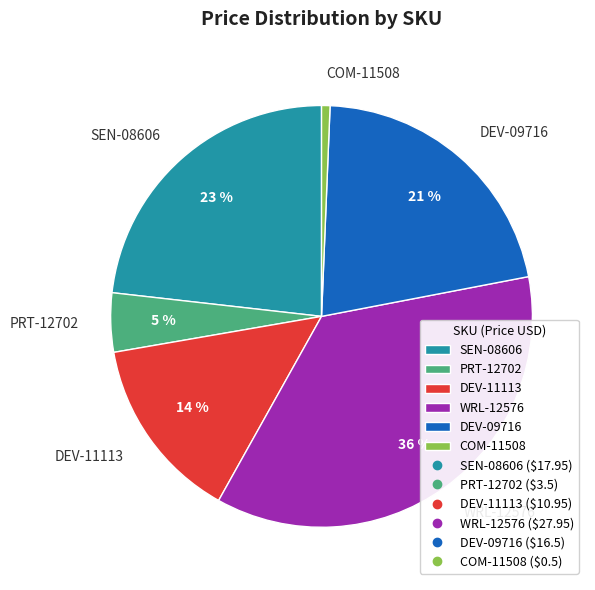

Is there a majority slice in this chart?

No